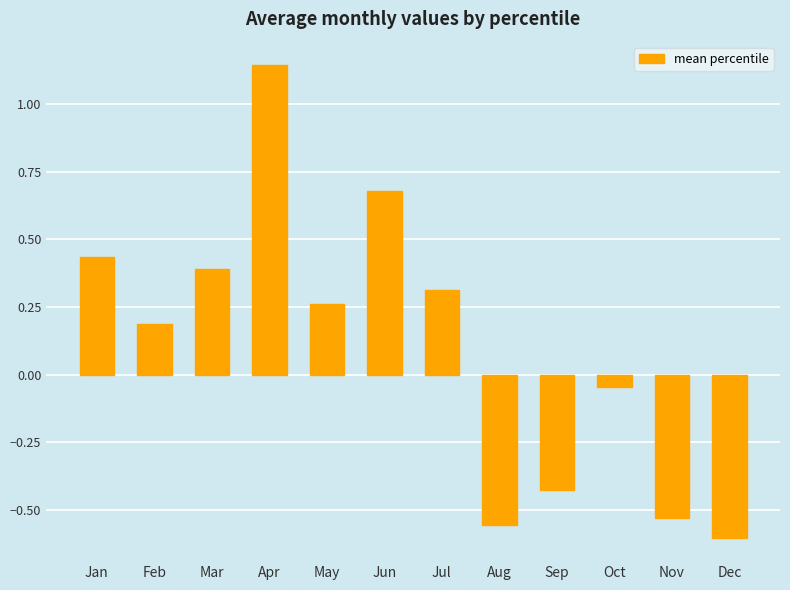

What is the difference between the maximum and minimum values?

1.7